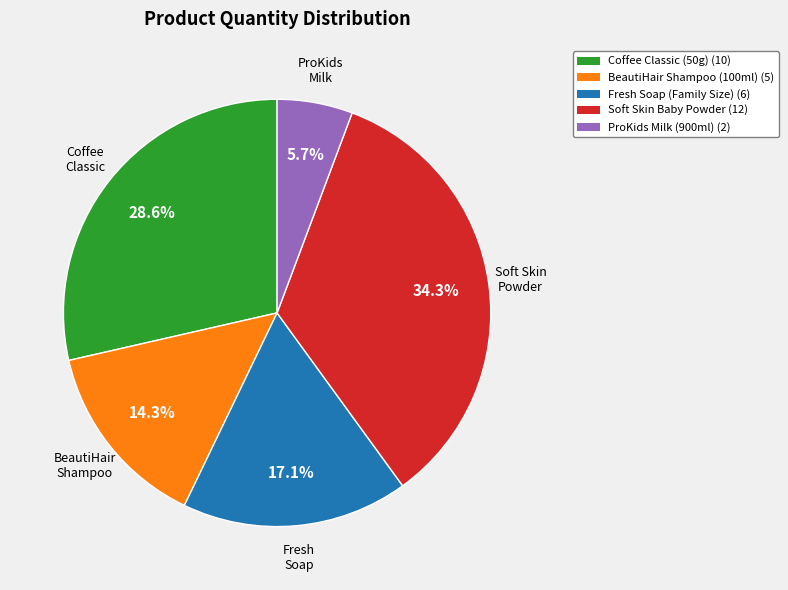

Is there any slice that represents more than half of the pie?

No